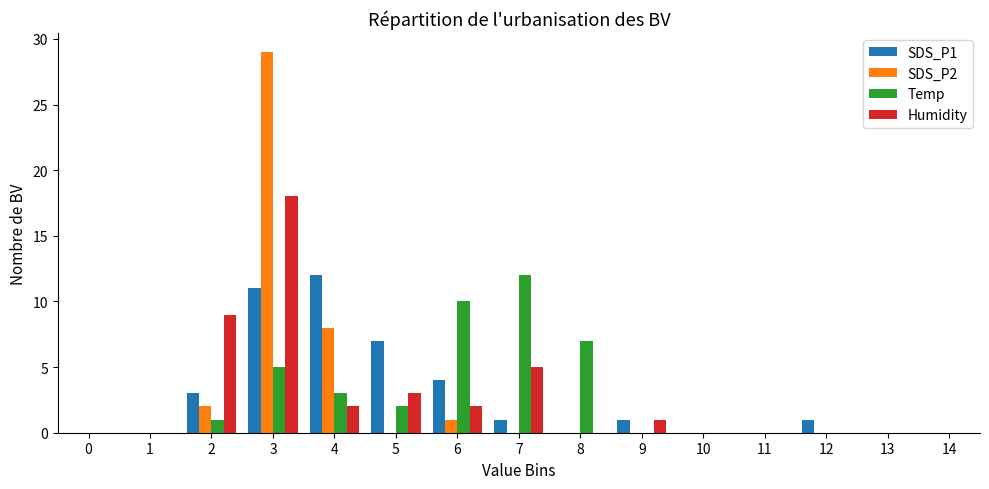

At which category is the sum across all series the highest?

3